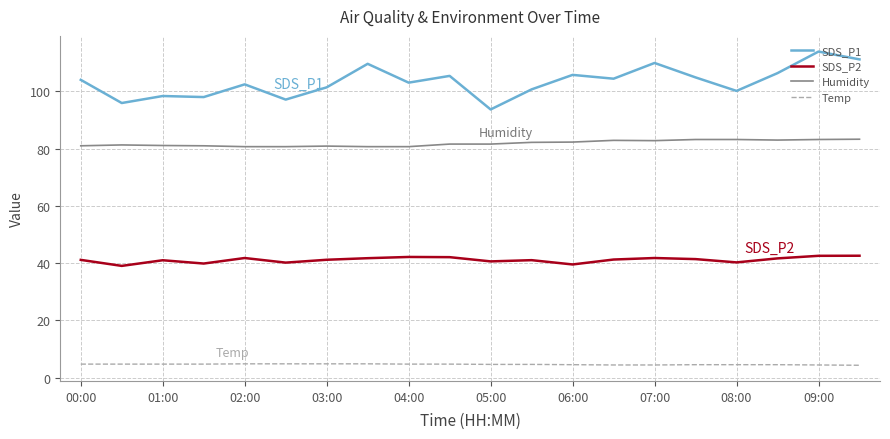

True or false: SDS_P2 and SDS_P1 intersect in this chart.

False